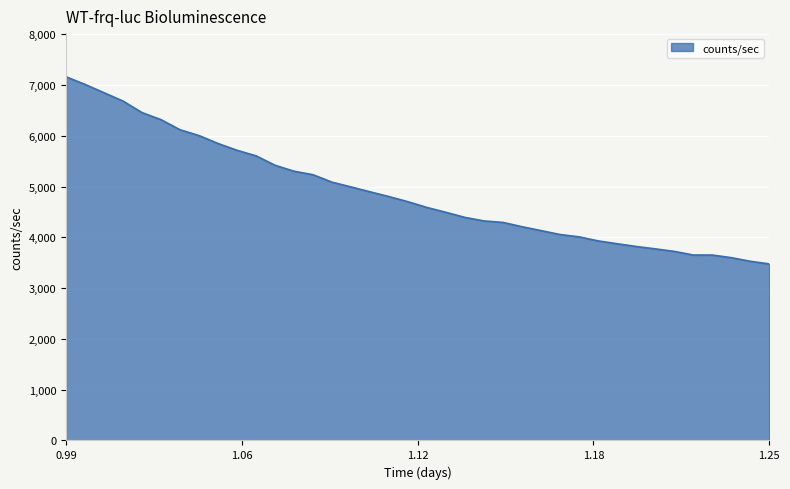

What is the greatest value displayed?

7162.8